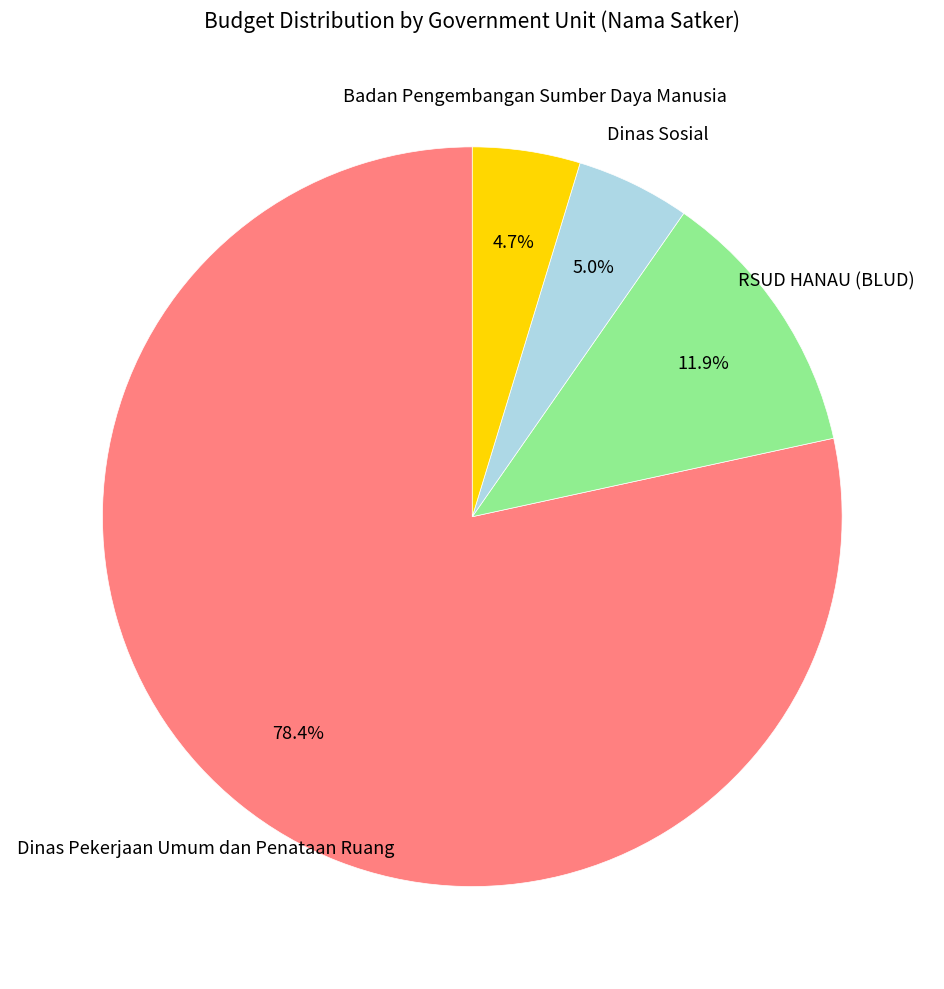

Is there a majority slice in this chart?

Yes